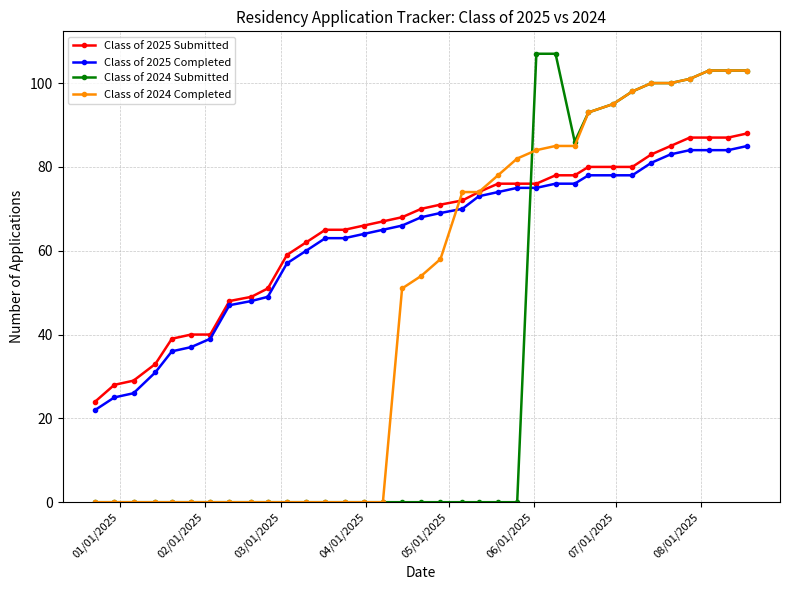

Which series has the widest spread of values?

Class of 2024 Submitted